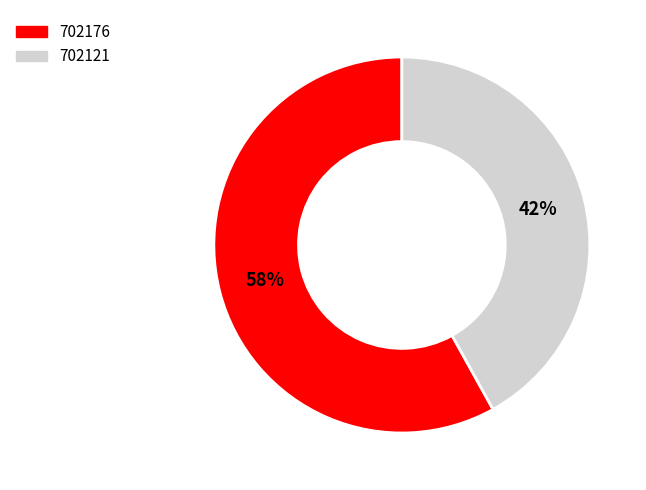

Which category has the biggest portion of the pie?

702176